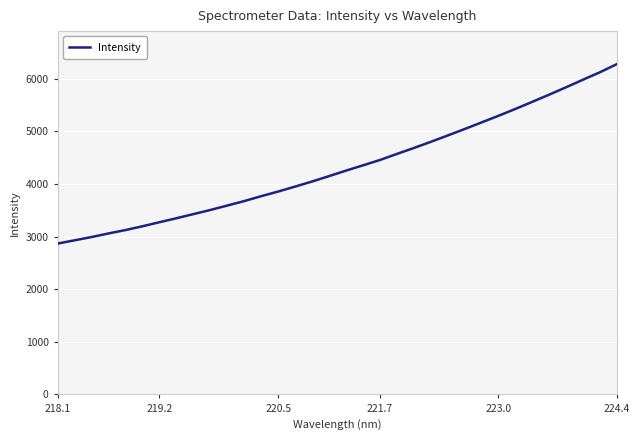

What is the difference between the maximum and minimum values?

3409.0